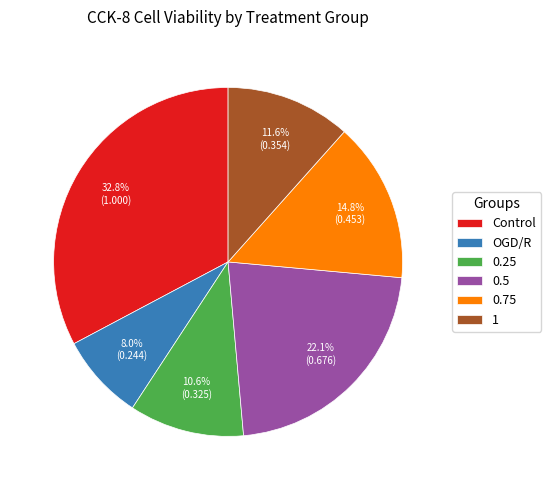

Count the number of slices in the pie.

6